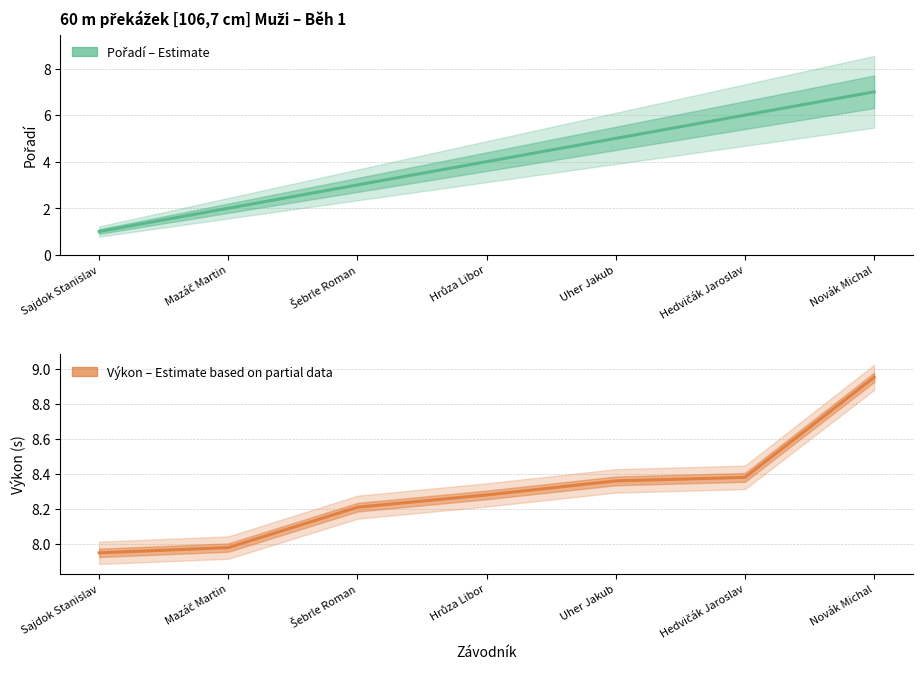

Rank the categories by Výkon value from lowest to highest.

Sajdok Stanislav, Mazáč Martin, Šebrle Roman, Hrůza Libor, Uher Jakub, Hedvičák Jaroslav, Novák Michal